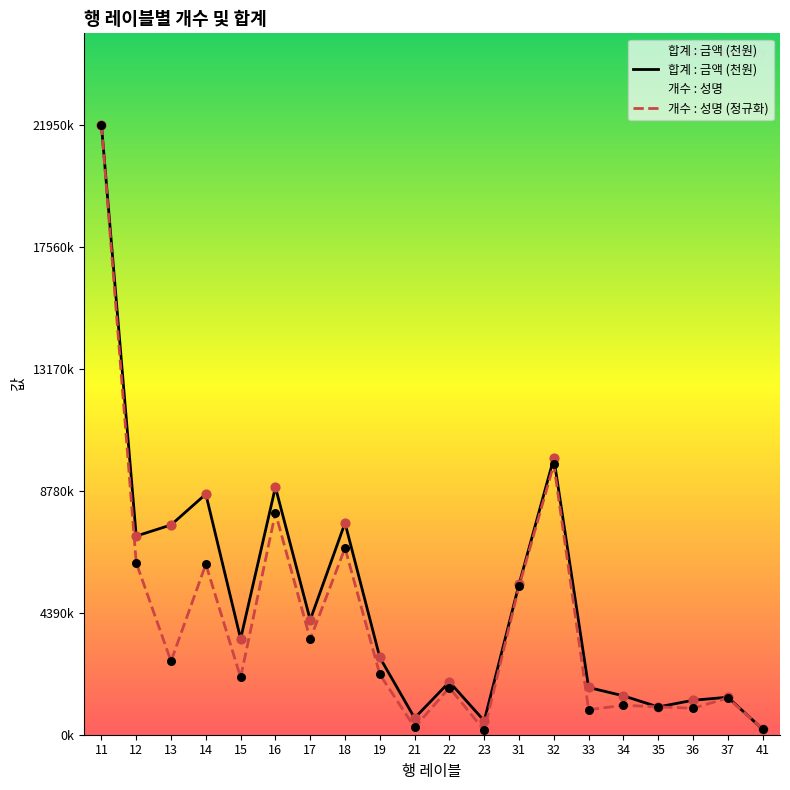

What is the total value across all series at 37?

2672.3